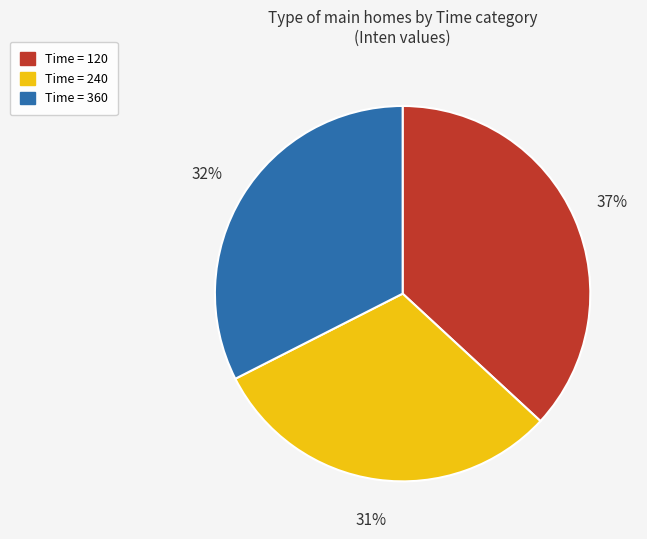

To the nearest percent, what is the difference between the largest and smallest slice percentages?

6%